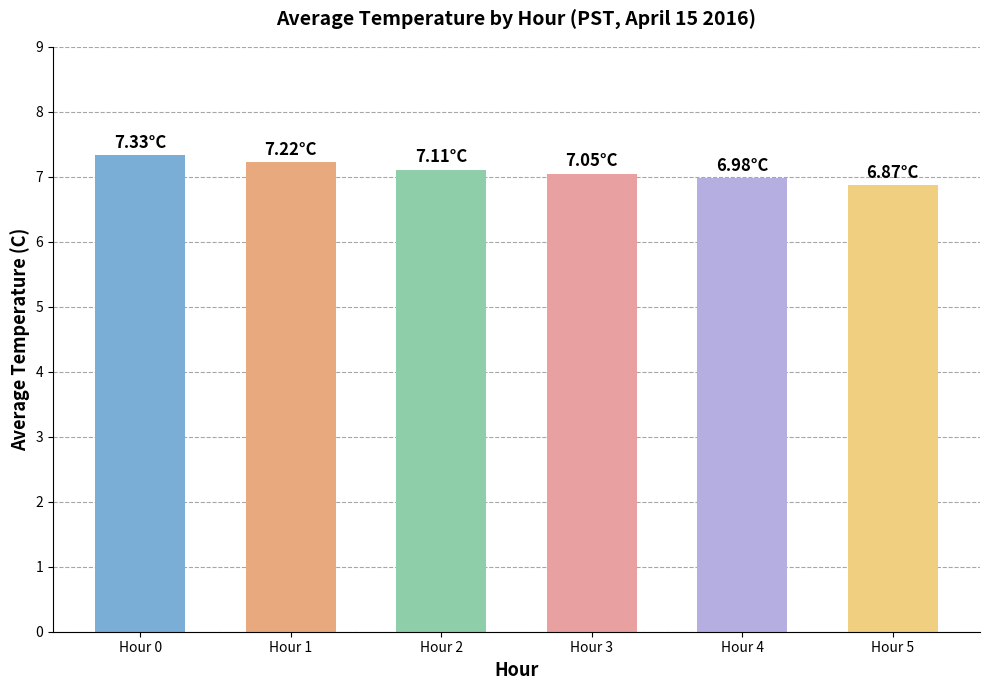

Which category has the highest value across all series?

Hour 0